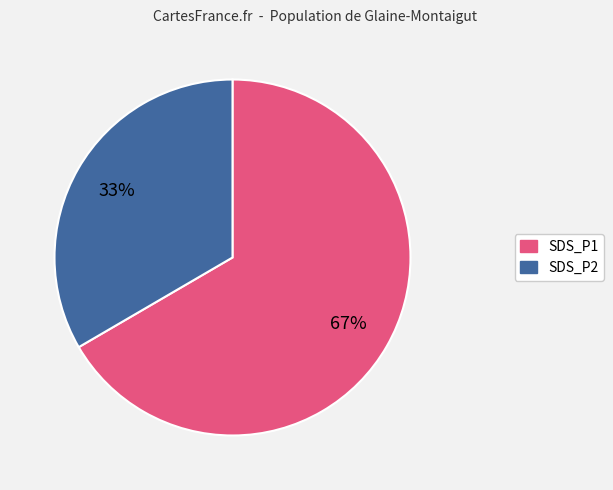

Which slice is the largest?

SDS_P1